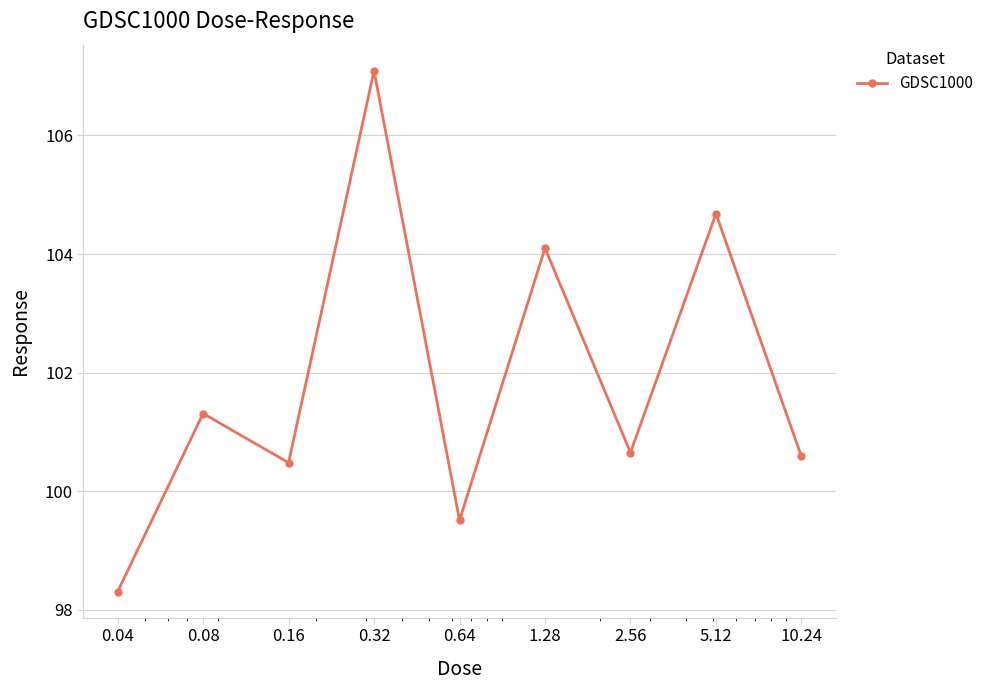

True or false: the data has more than 0 interior local peaks.

True